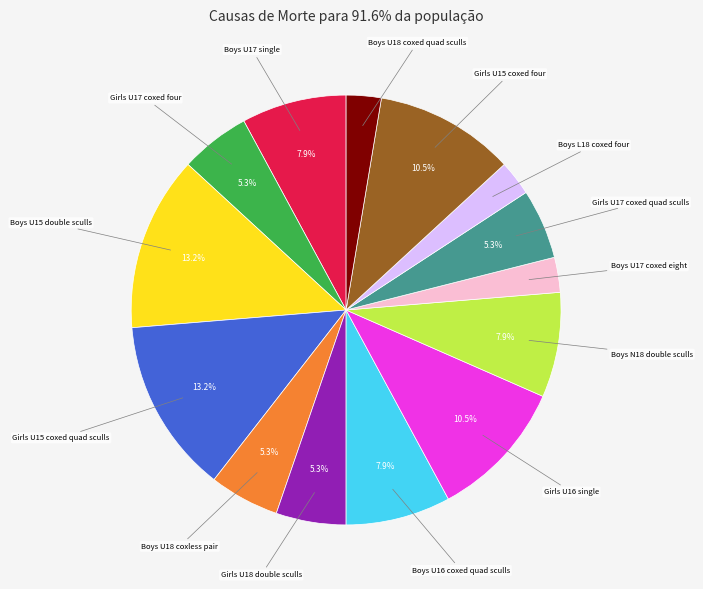

Is there a majority slice in this chart?

No